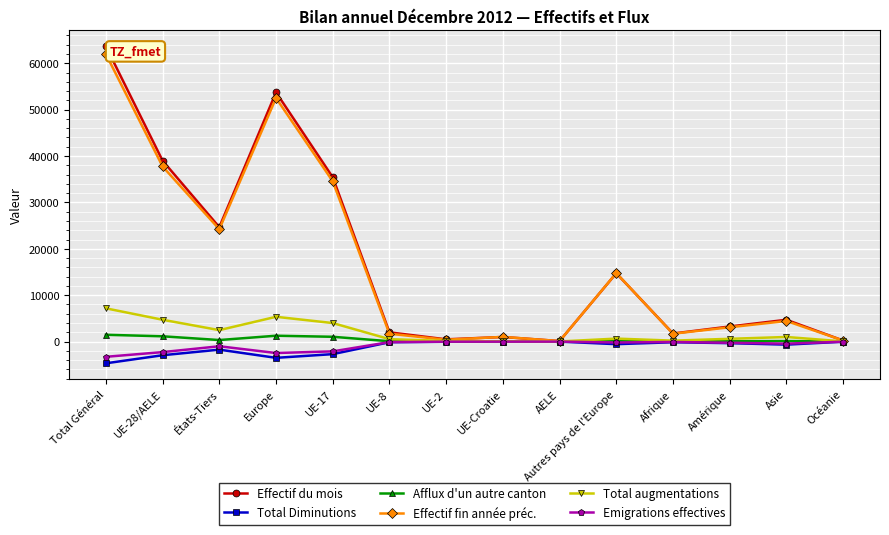

How many lines are shown in the chart?

6